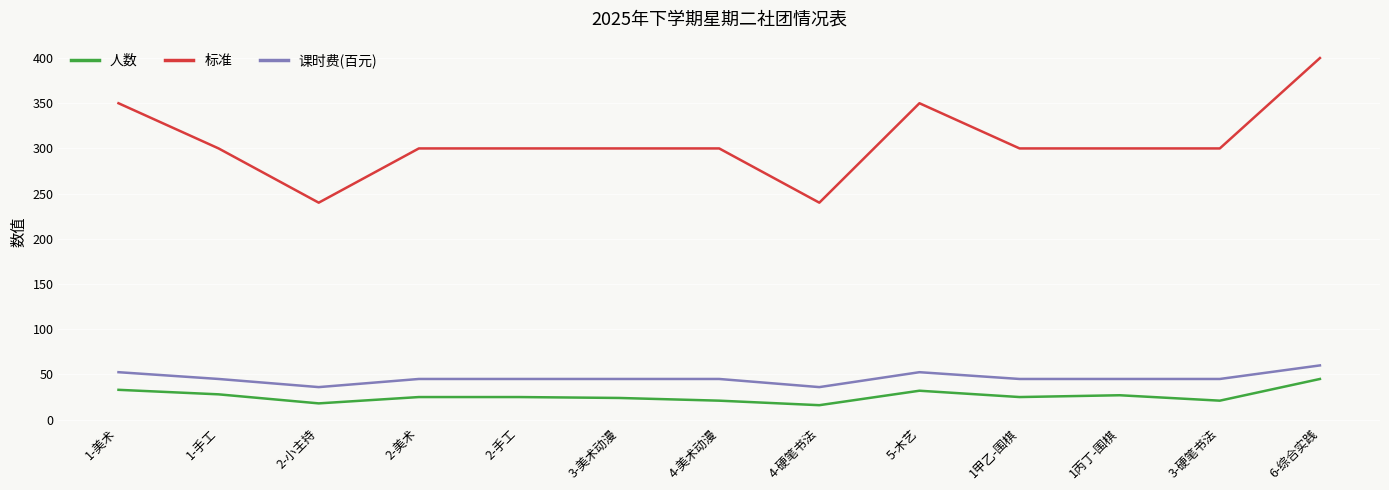

At 1甲乙-围棋, list the series in order from smallest to largest.

人数, 课时费(百元), 标准